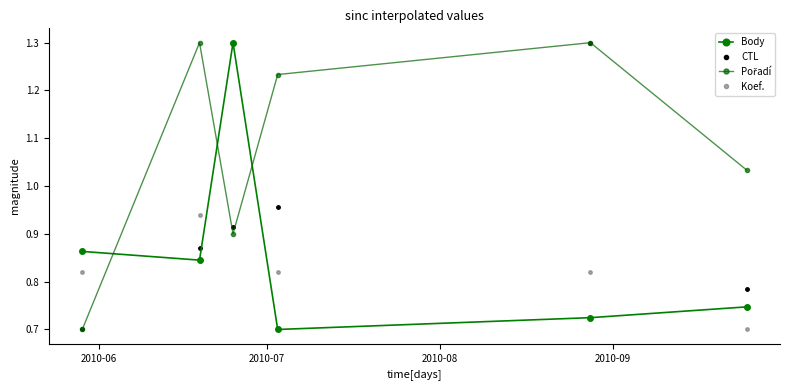

True or false: Pořadí and Koef. cross at least once.

True